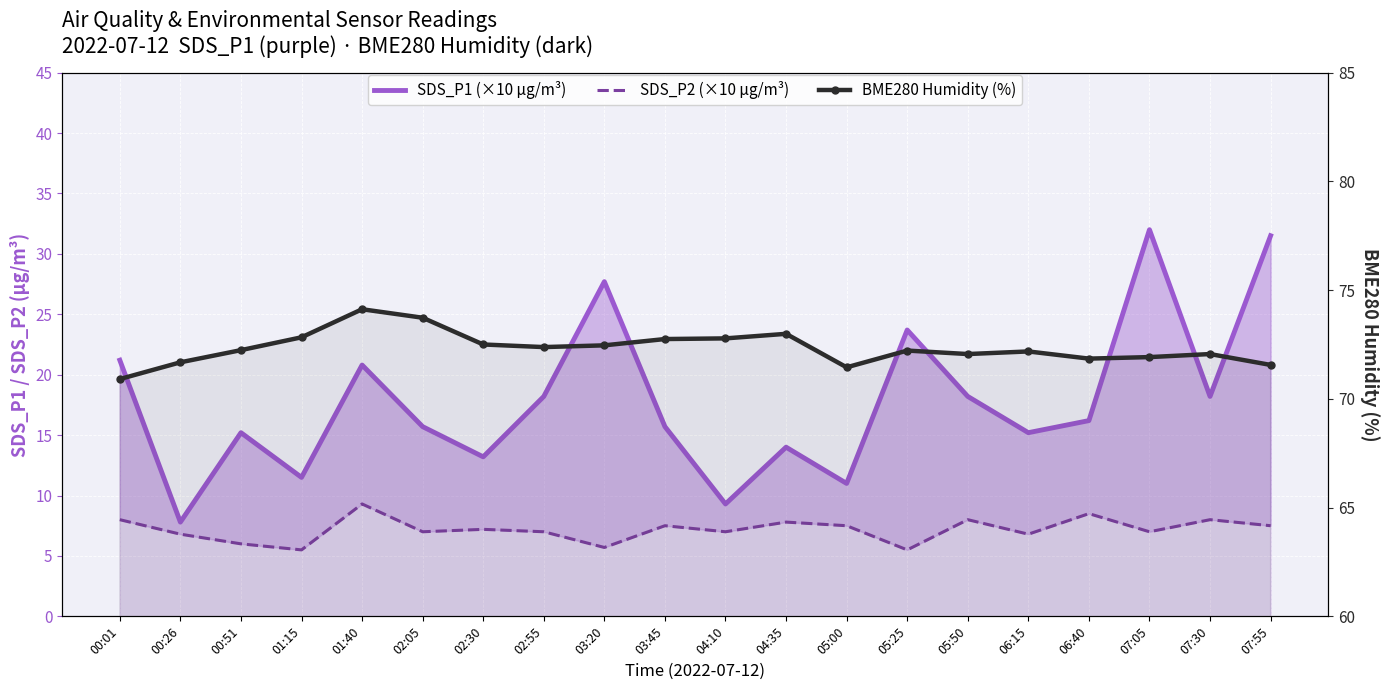

Which series has the largest total across all categories?

BME280 Humidity (%)